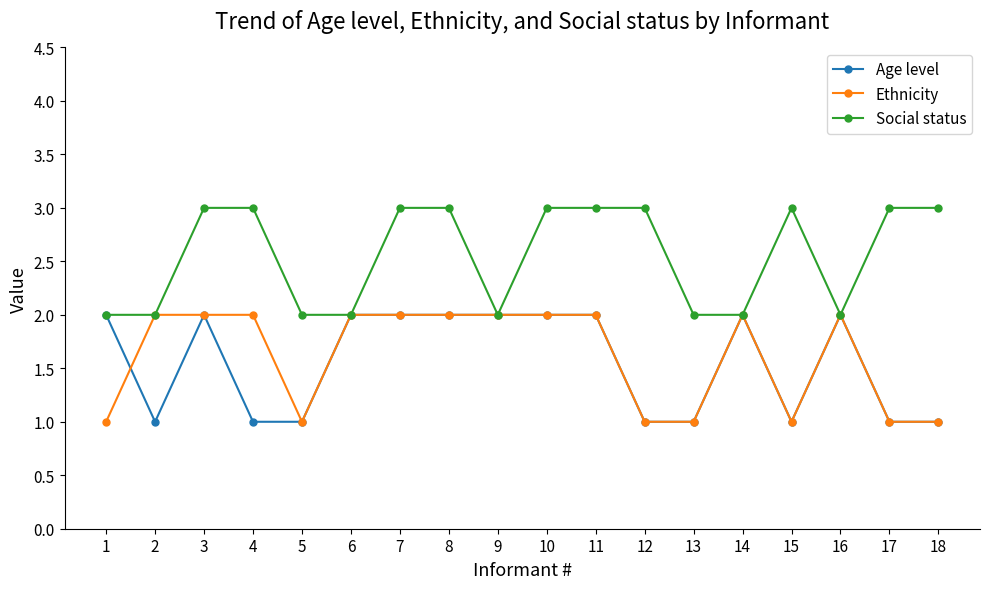

Is it true that Age level equals 1 at 7?

False